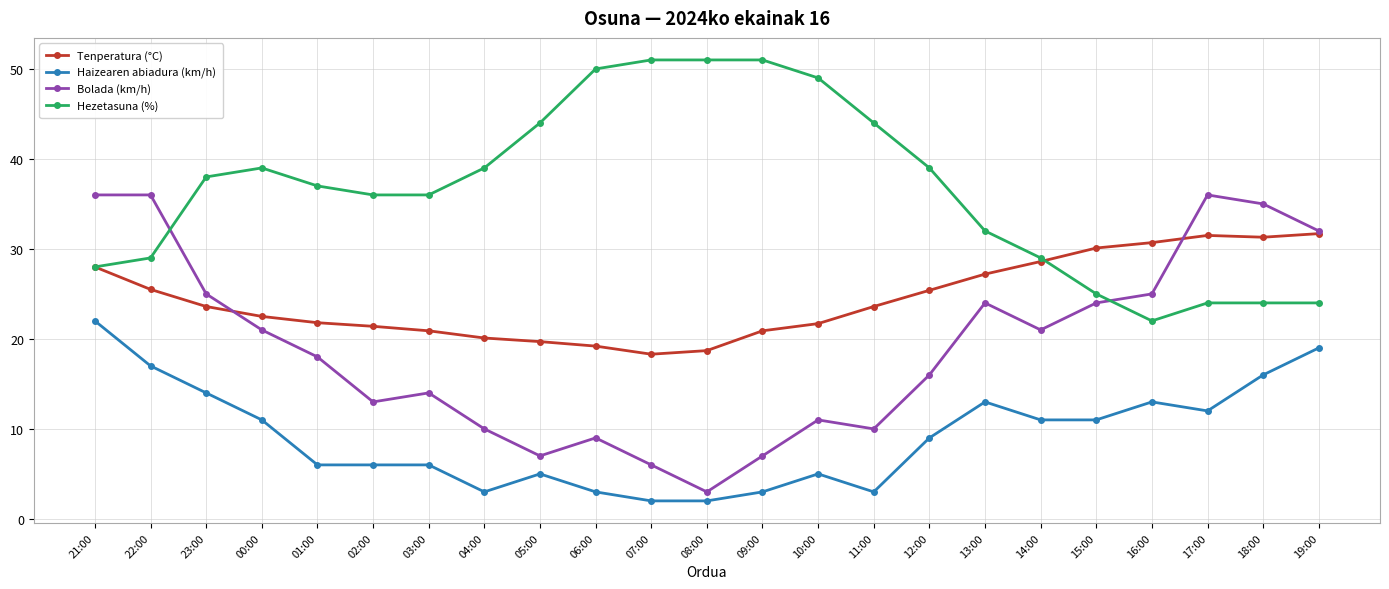

At which category is the sum across all series the highest?

21:00